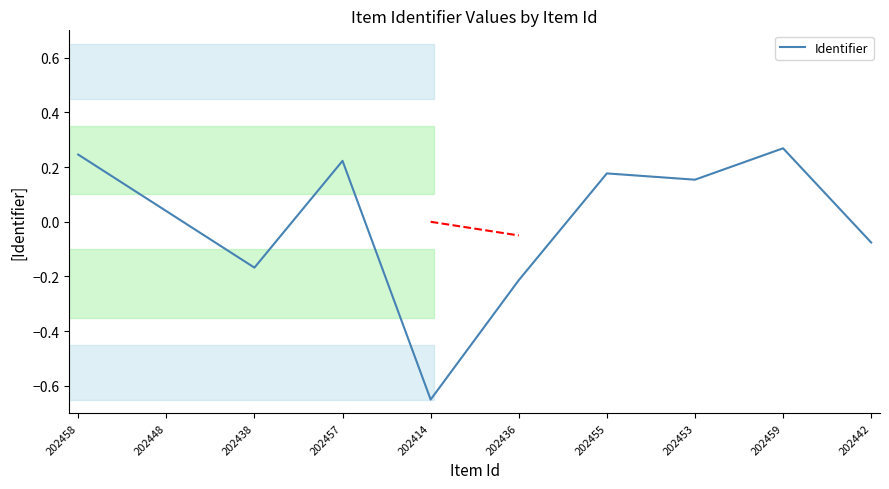

Which has a higher value, 202455 or 202459?

202459